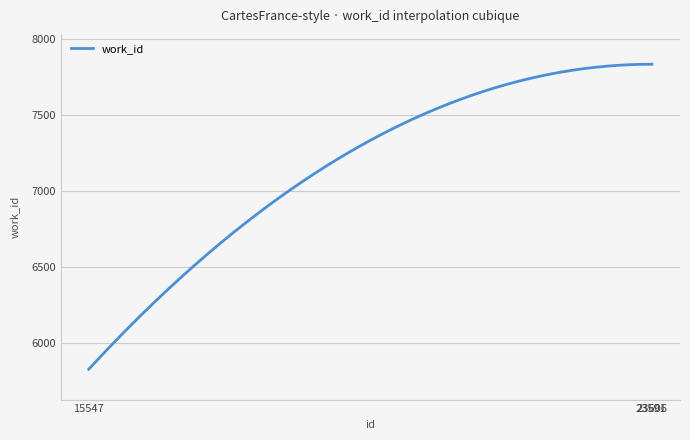

At which category does the chart reach its minimum across all series?

15547